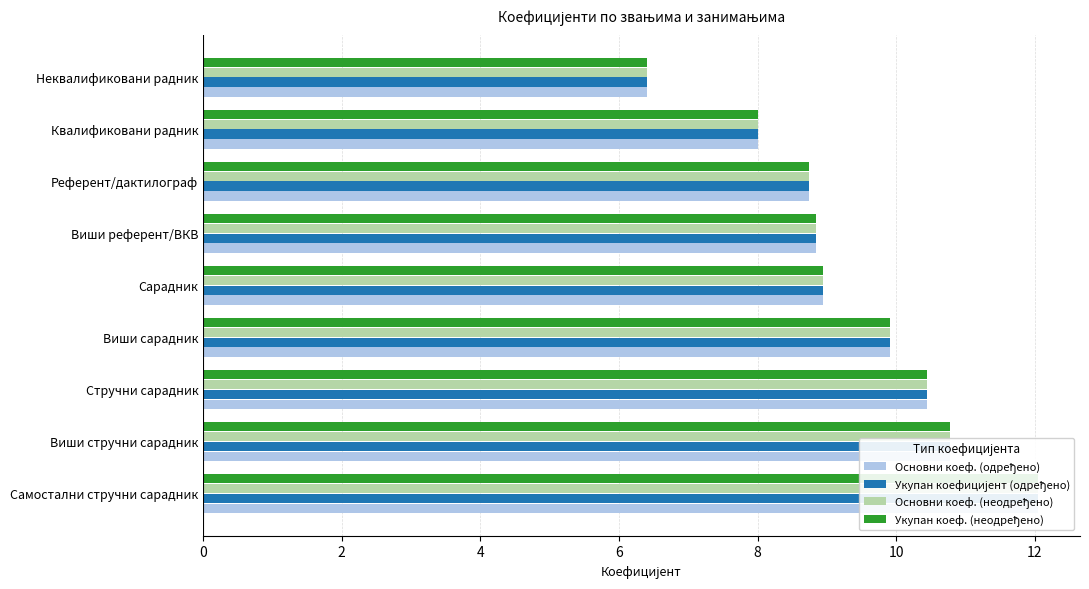

What are all the series names shown in the legend?

Основни коеф. (одређено), Укупан коефицијент (одређено), Основни коеф. (неодређено), Укупан коеф. (неодређено)